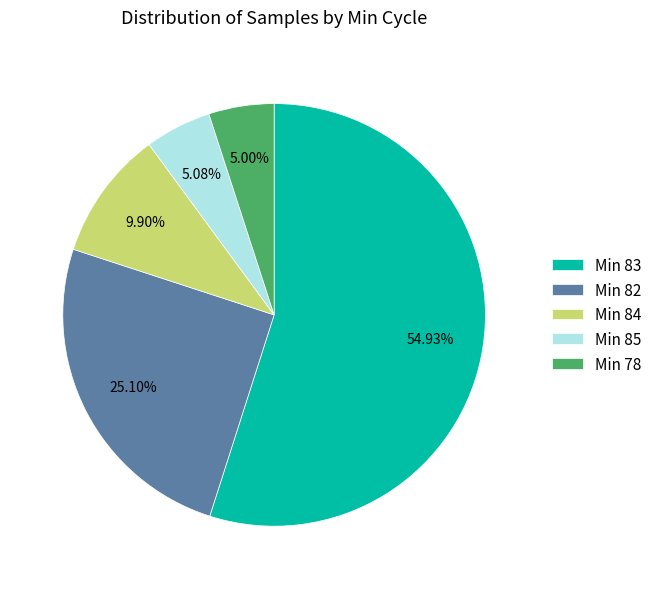

Is the sum of Min 85 and Min 82 greater than half?

No